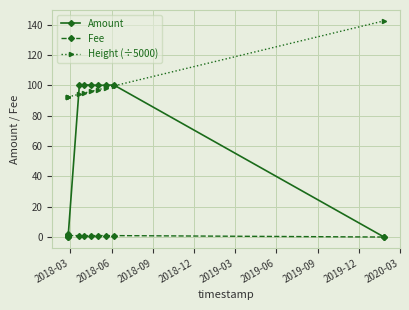

Reading left to right, list all the values displayed in this chart.

Amount: 1.0	2.0	0.0	0.0	100.5	100.3	100.1	100.0	100.1	100.2	0.0
Fee: 1.0	1.0	1.0	1.0	1.0	1.0	1.0	1.0	1.0	1.0	0.1
Height (÷5000): 92.4	92.4	92.4	92.4	94.2	94.9	96.1	97.2	98.4	99.6	142.5